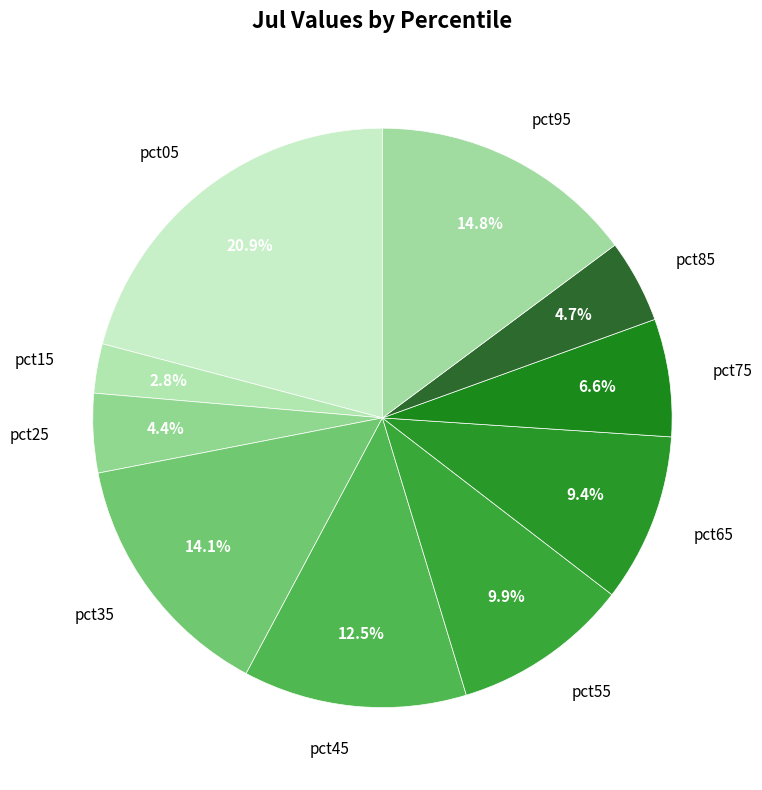

To the nearest percent, what percentage of the pie is pct15?

3%